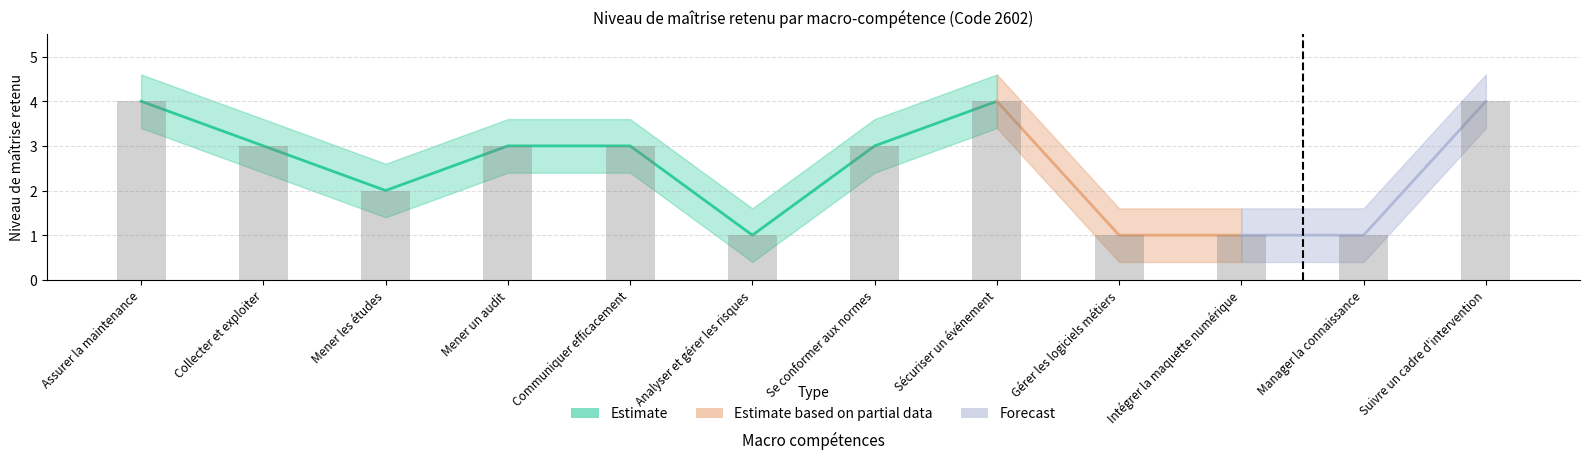

How many data points are less than 3?

5